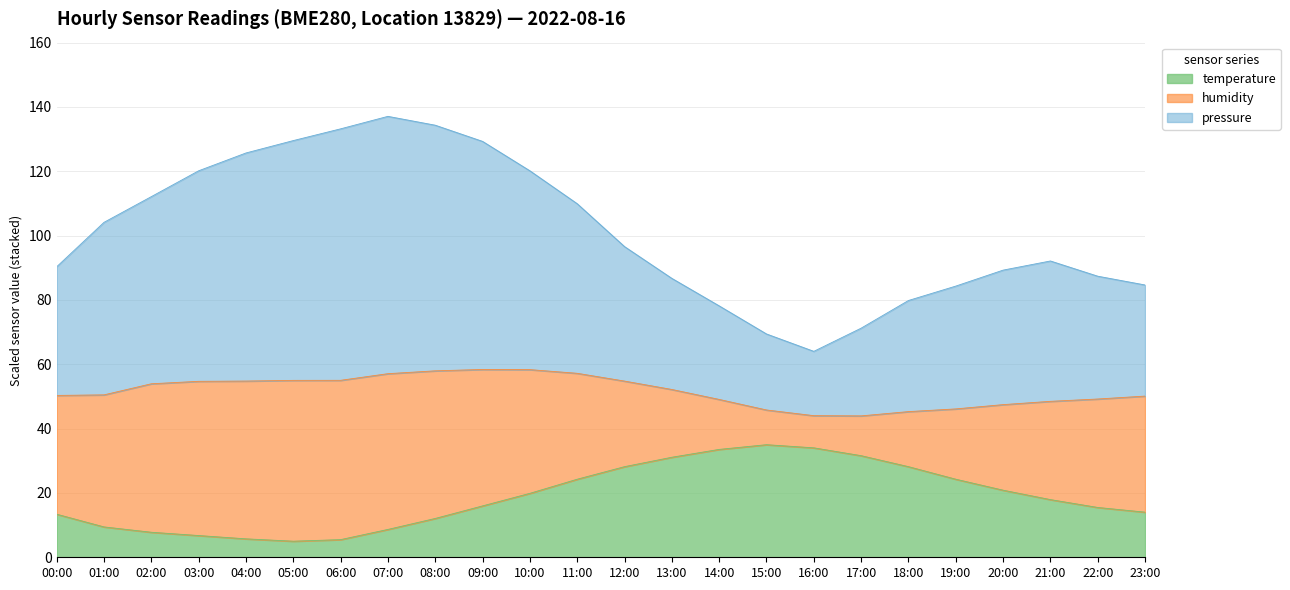

Which category has the lowest value in the pressure series?

16:00